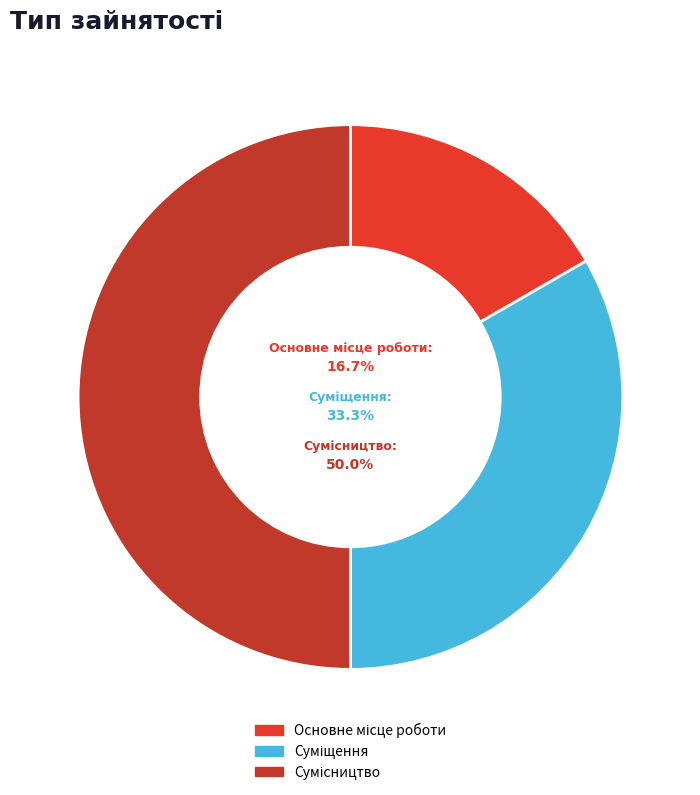

What is the change in value from Основне місце роботи to Сумісництво?

+2